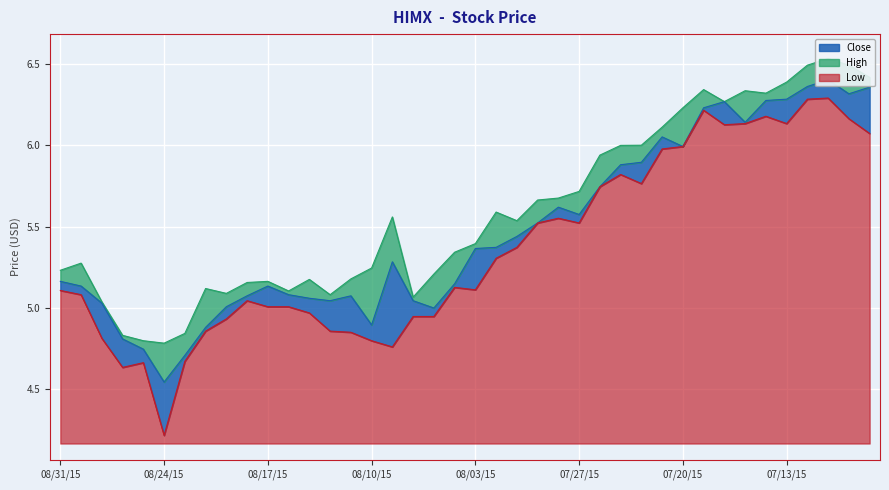

Rank the series by their average value, from lowest to highest.

Low, Close, High